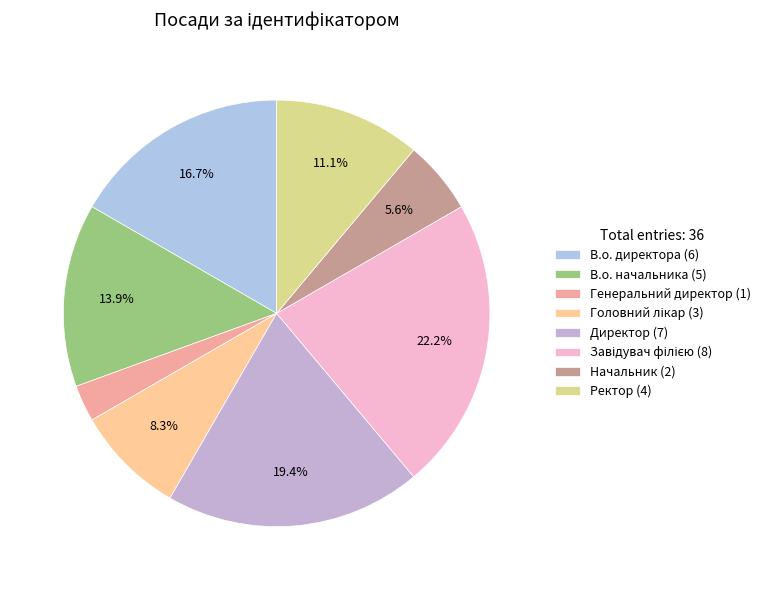

The Начальник slice represents 1% of the pie. True or false?

False